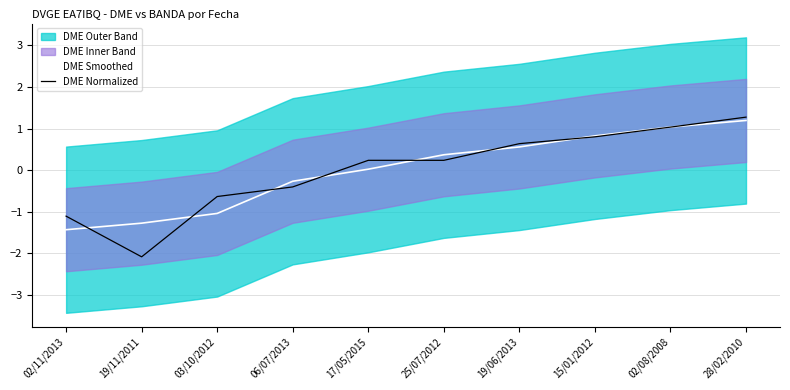

How many values in DME Smoothed are below zero?

4